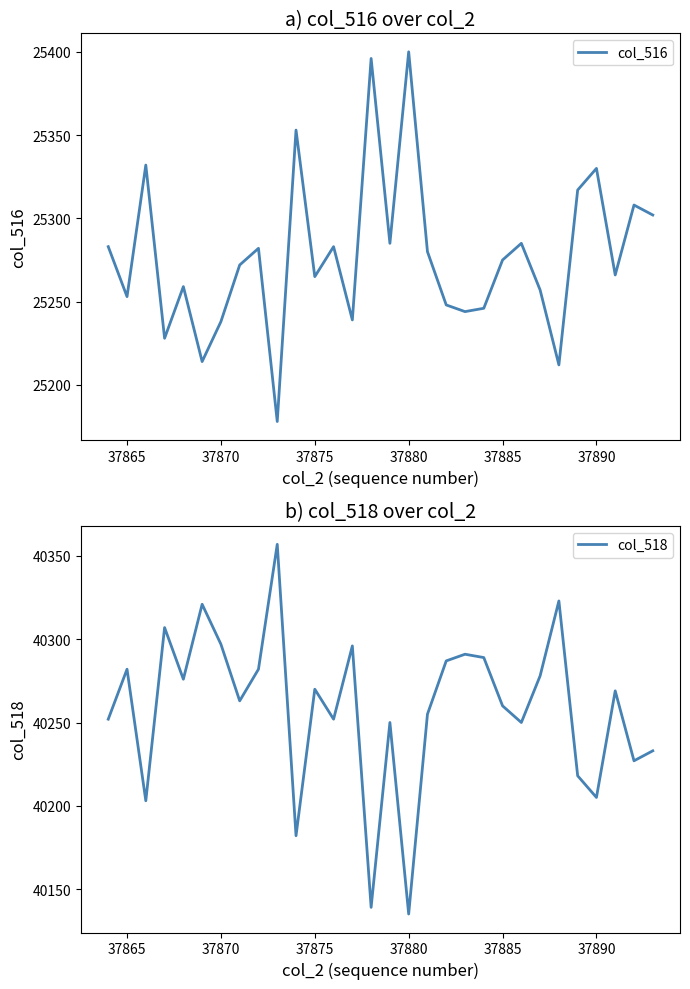

Which series has the largest range (max minus min)?

col_516